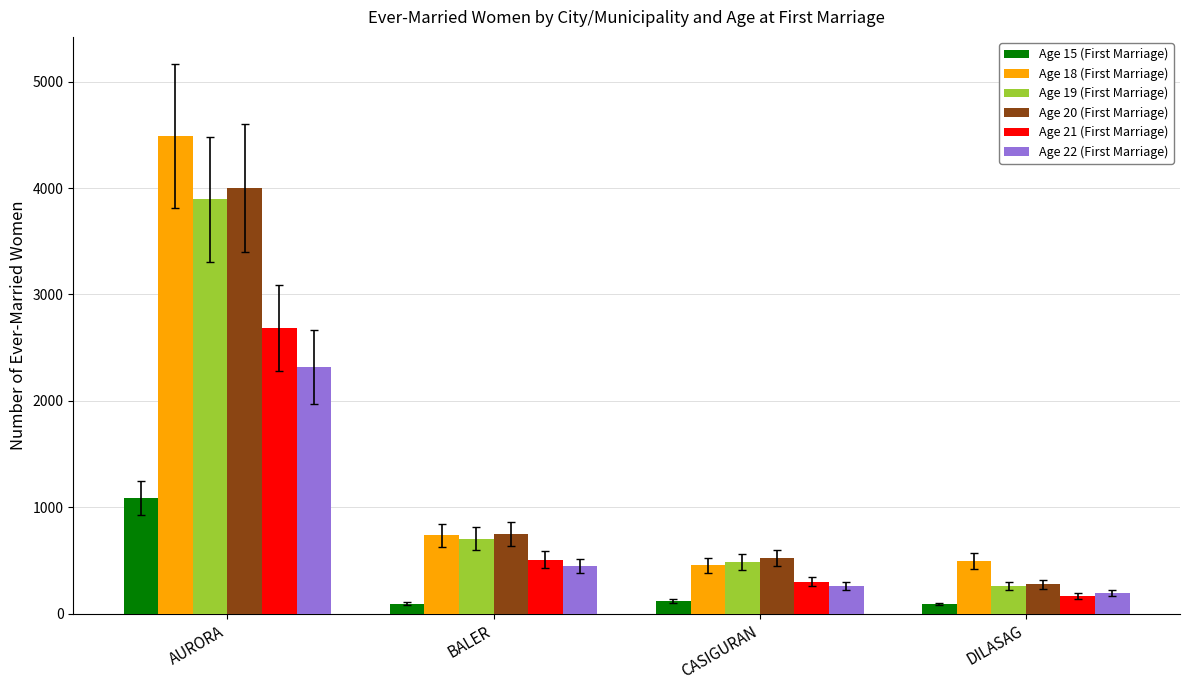

Which label corresponds to the largest value in the chart?

AURORA